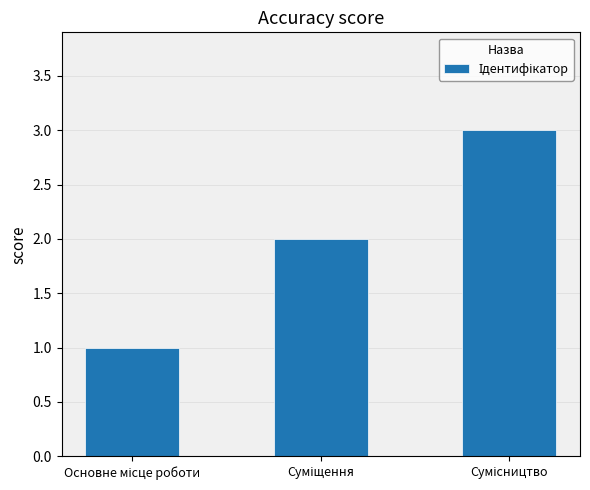

What is the maximum value shown in the chart?

3